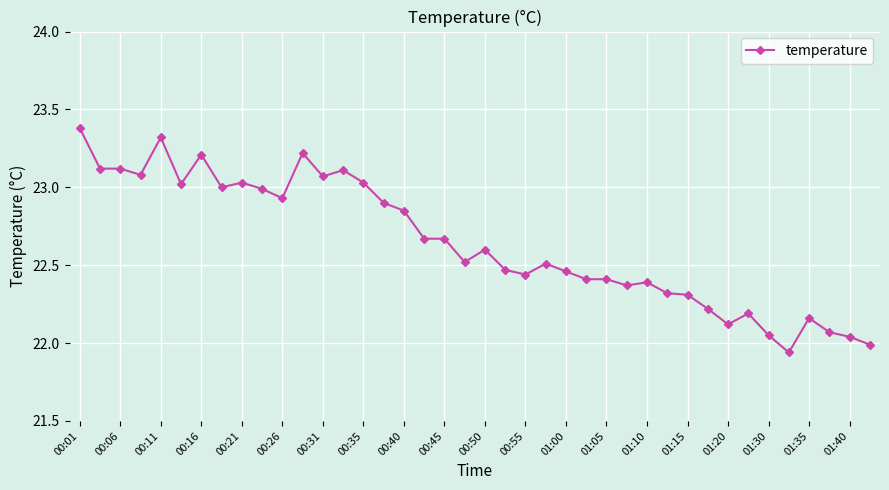

What is the maximum value shown in the chart?

23.4